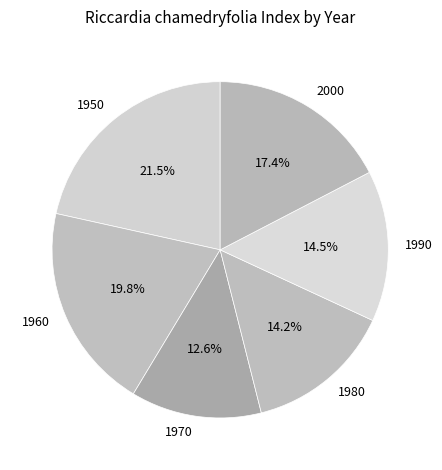

Which slice is the smallest?

1970